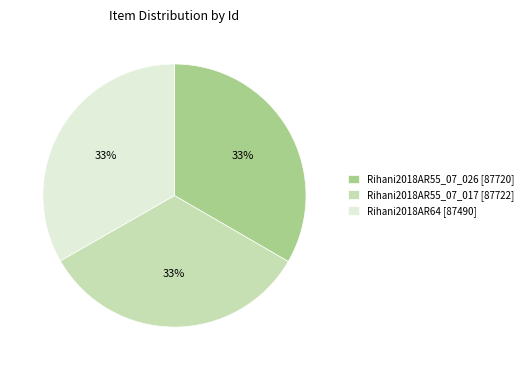

Count the number of slices in the pie.

3